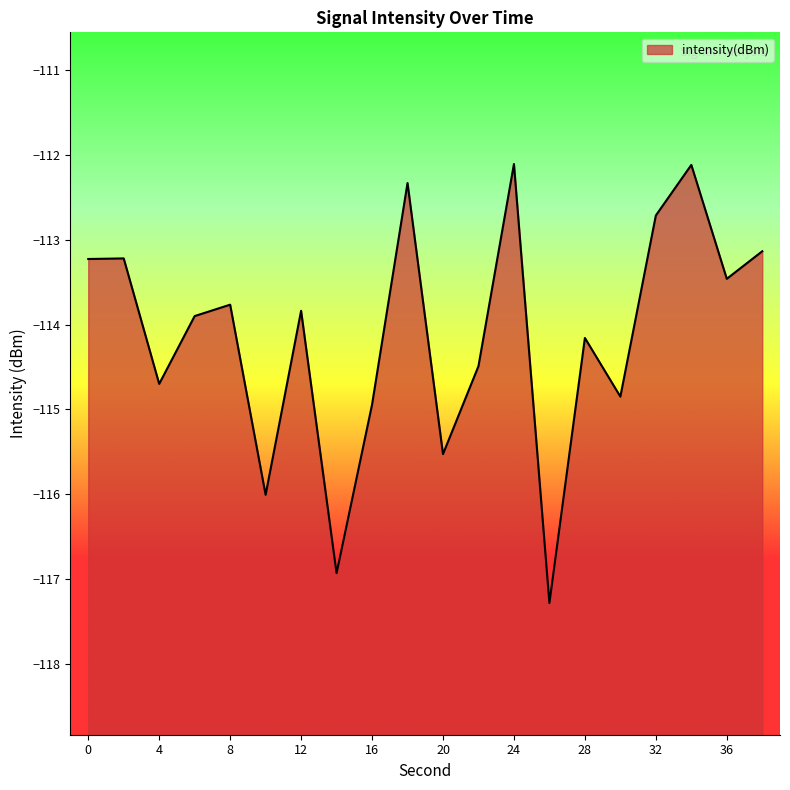

What is the difference between the maximum and minimum values?

5.2